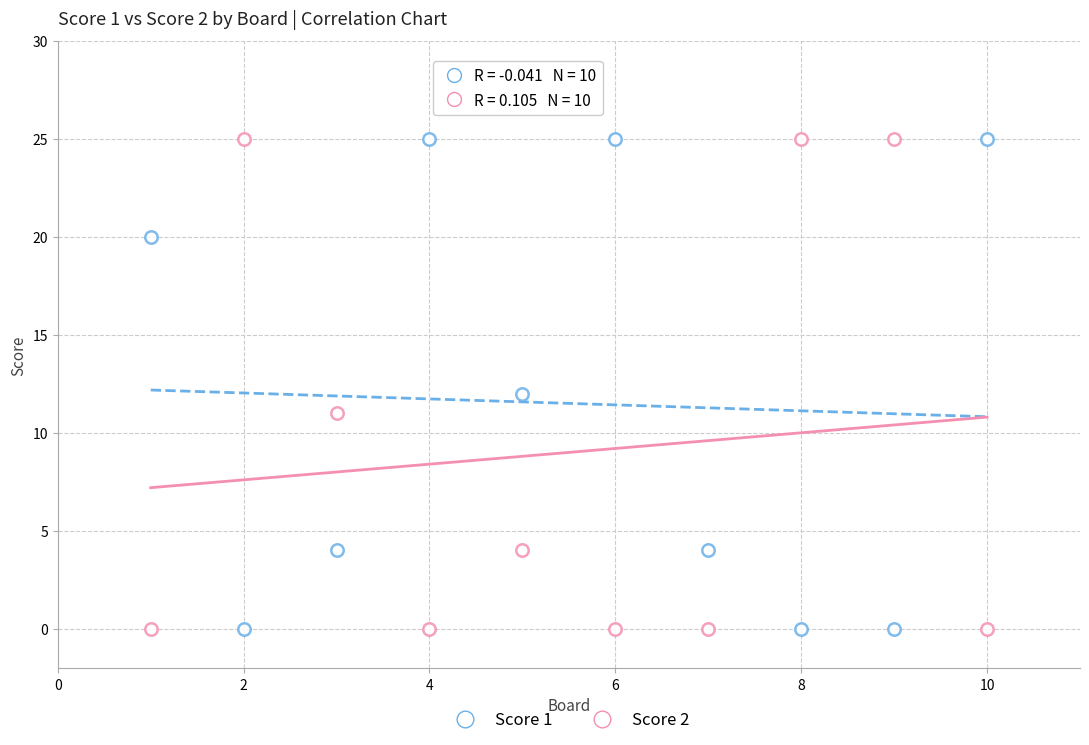

How many points are shown in the scatter plot?

20